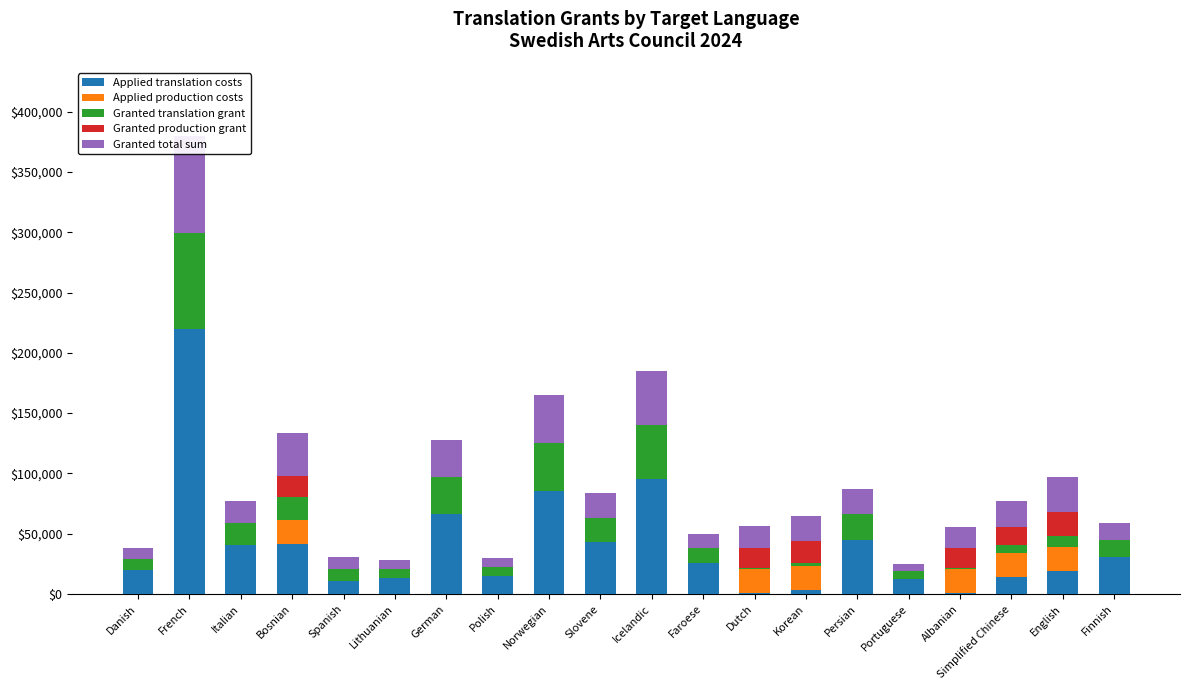

How many groups of bars are there?

20